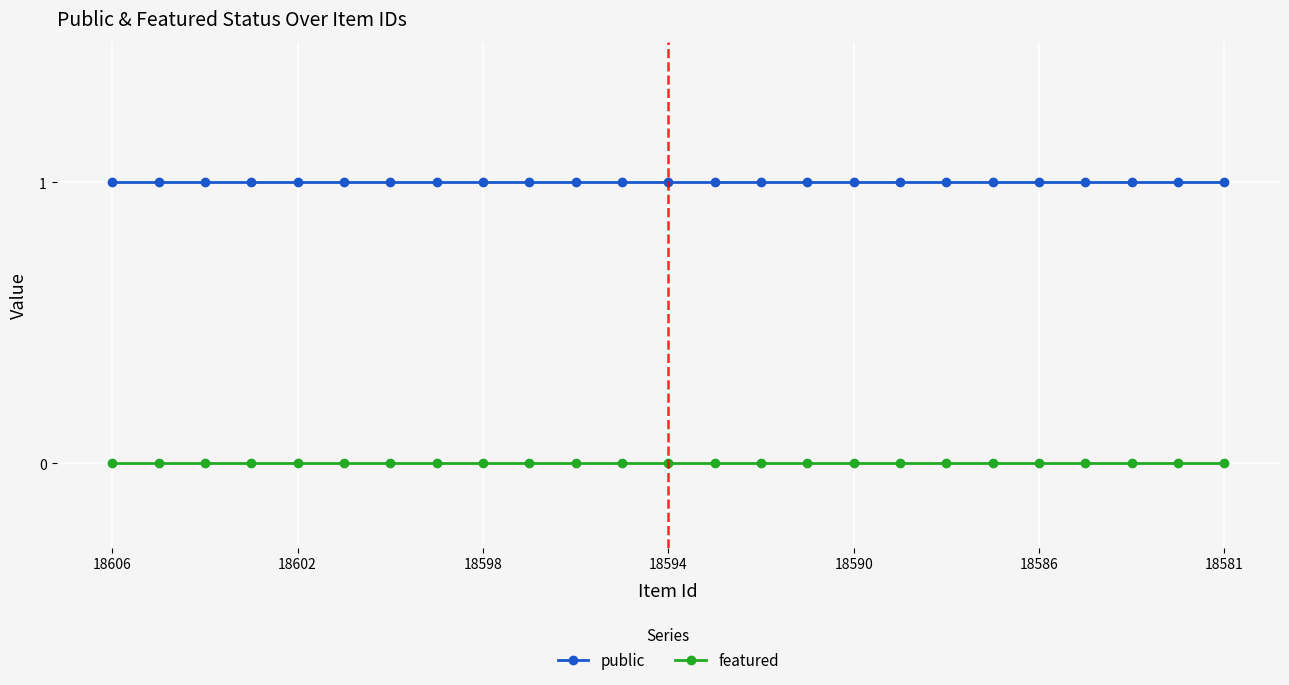

What is the sum of all public values?

25